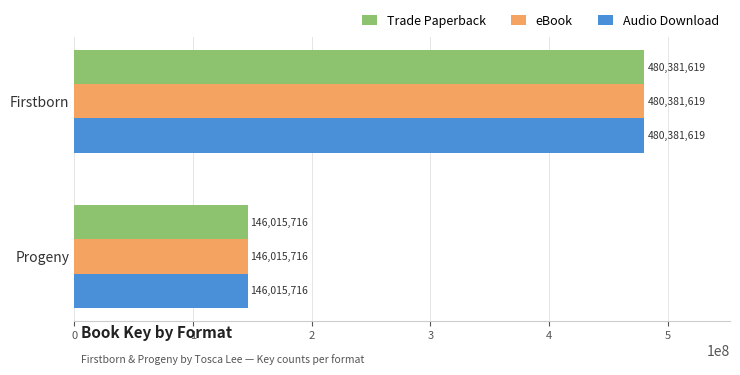

Read the eBook value at Progeny, to the nearest 10.

146015720